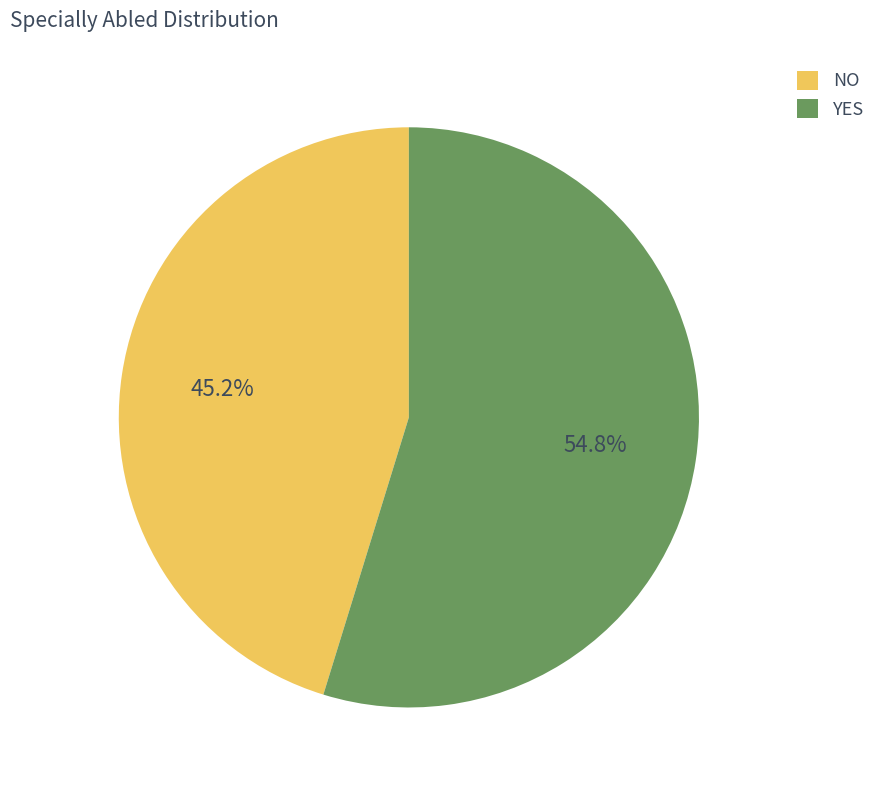

To the nearest percent, what is the combined percentage of NO and YES?

100%